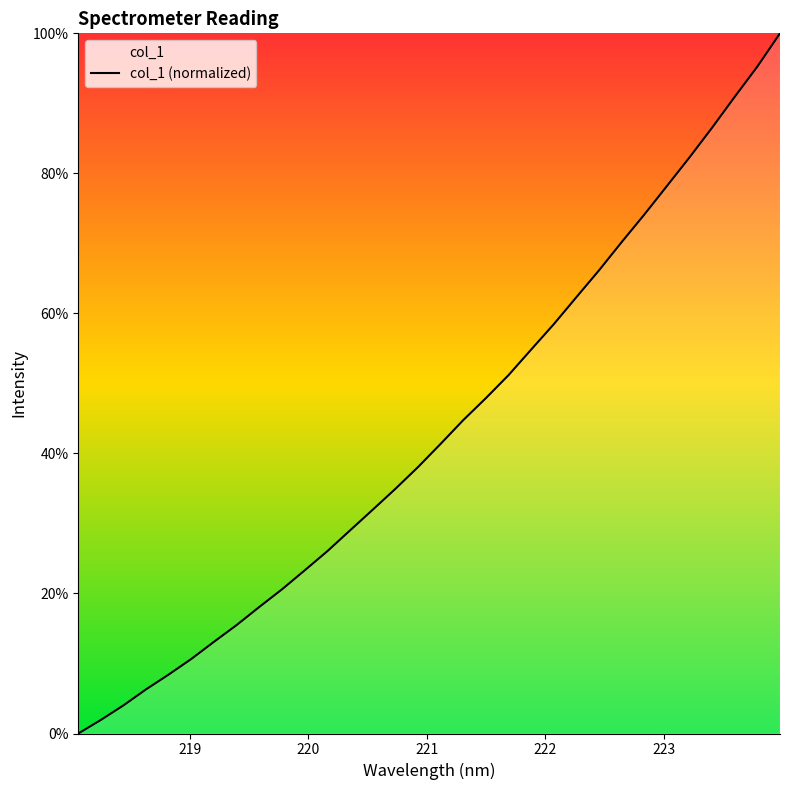

What is the maximum value shown in the chart?

1.0